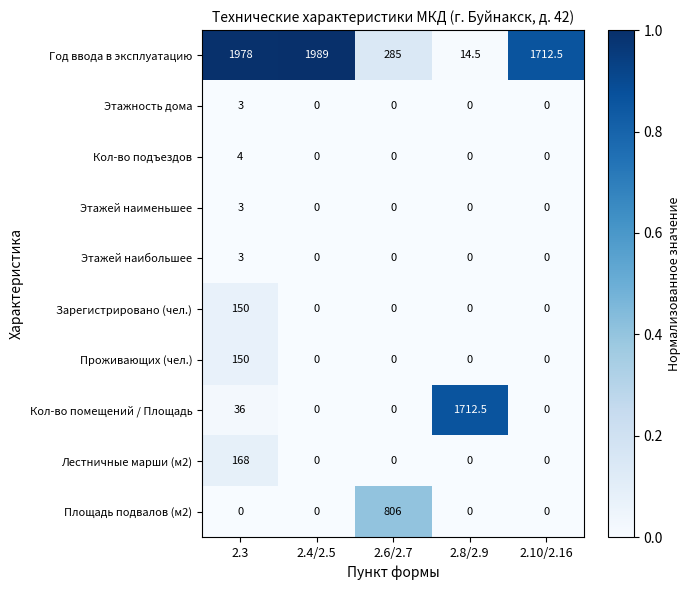

At which category does the chart reach its peak across all series?

2.4/2.5